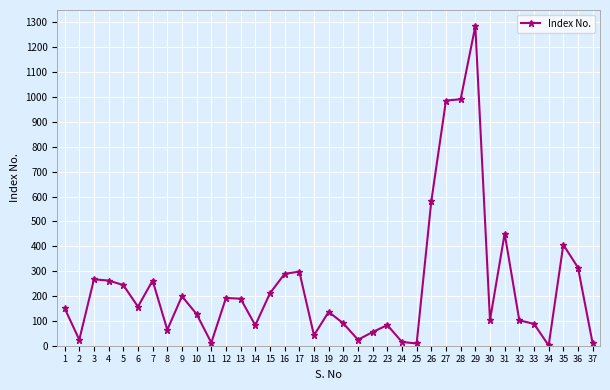

What is the change in value from 4 to 34?

-261